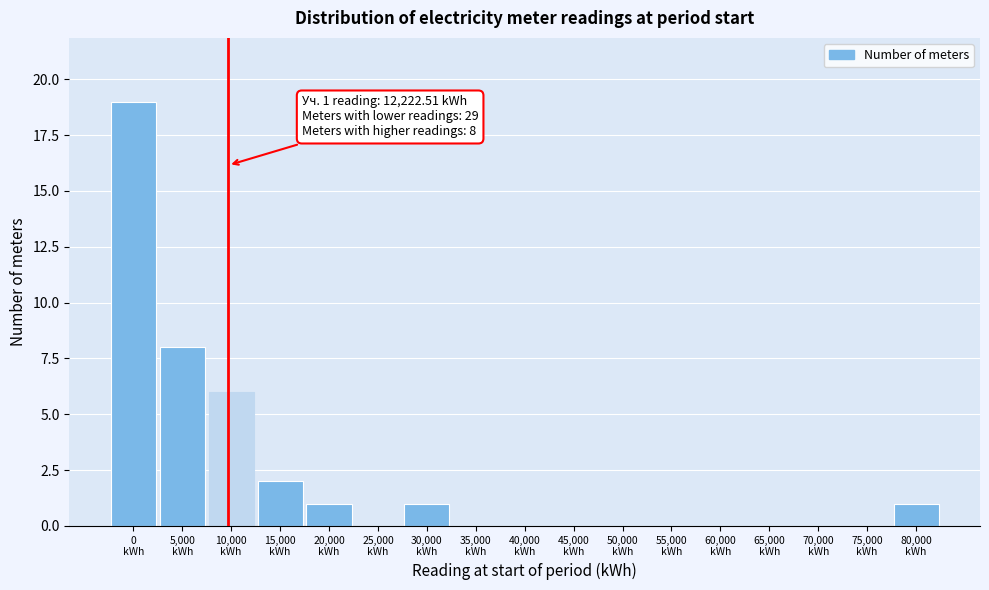

What is the sum of all values?

38